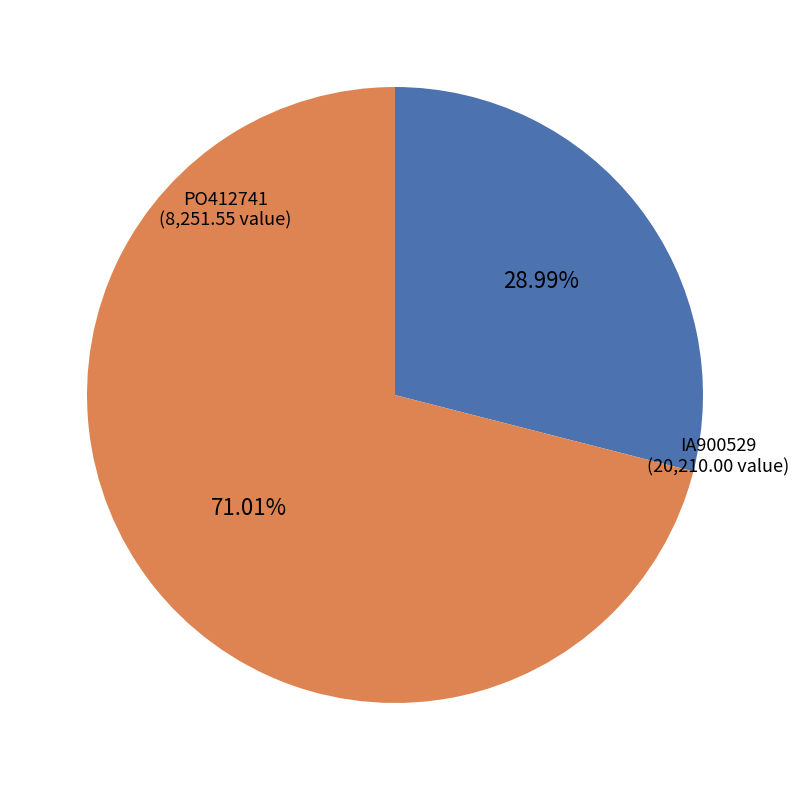

Does any single category account for the majority?

Yes